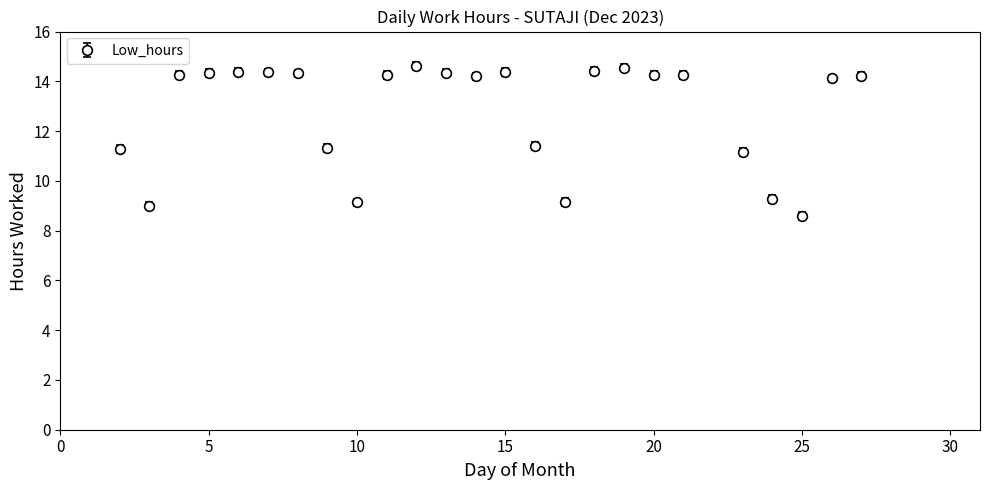

What is the smallest value displayed?

8.6